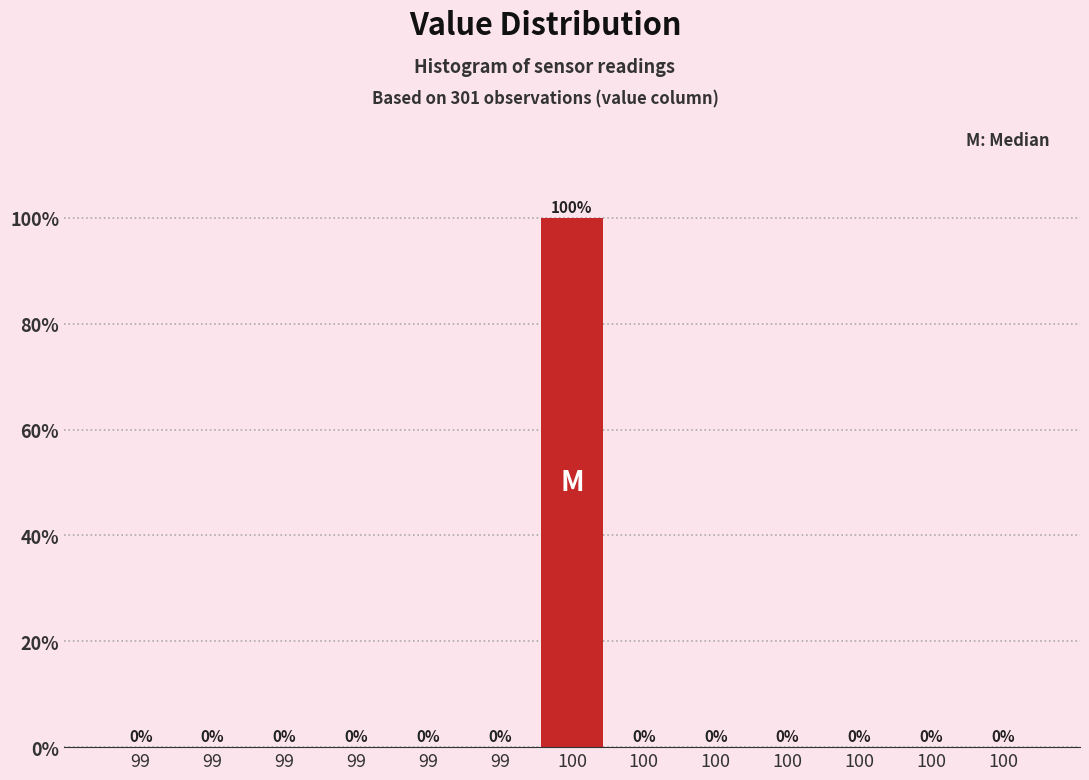

How many distinct data groups are displayed?

1